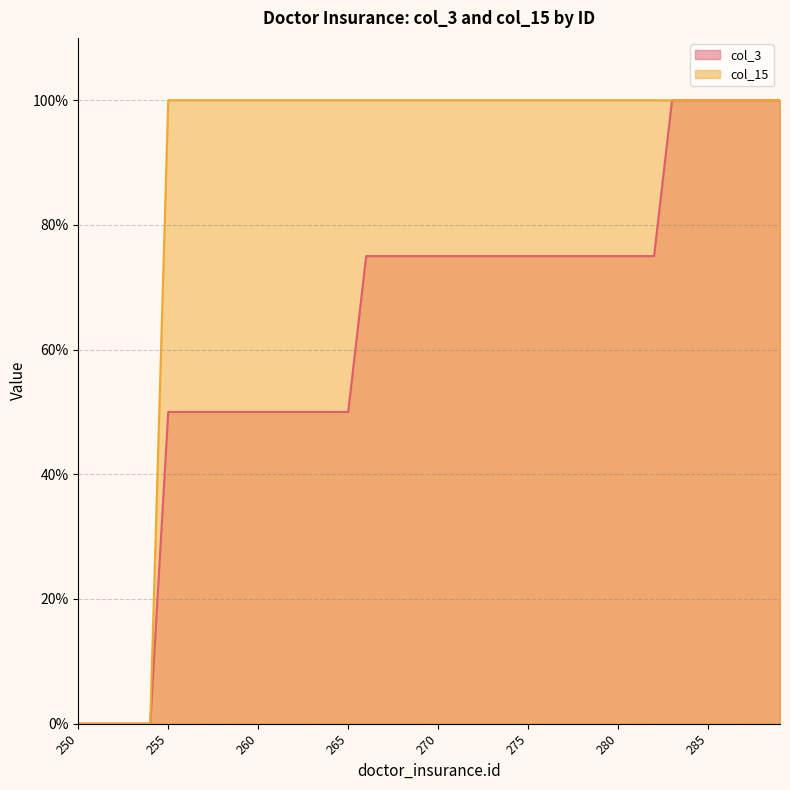

The col_3 series shows 100.0 at 286. True or false?

True